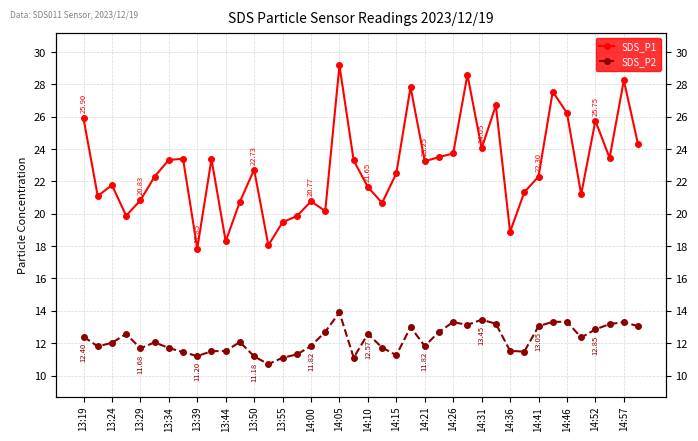

How many interior local valleys does the SDS_P1 series have?

12